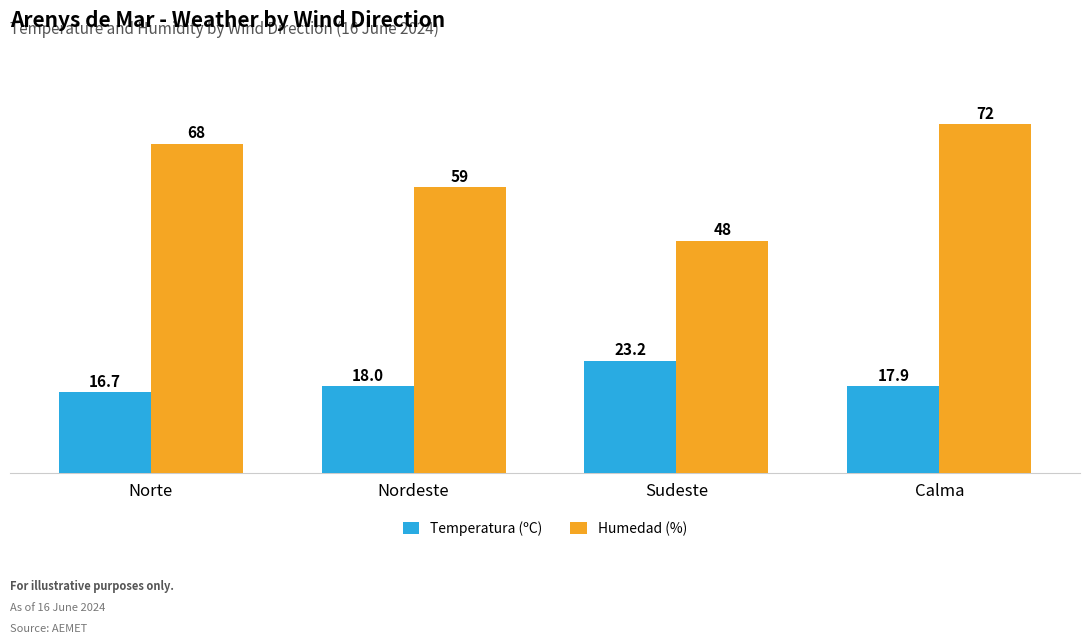

How many bars are there in total?

8